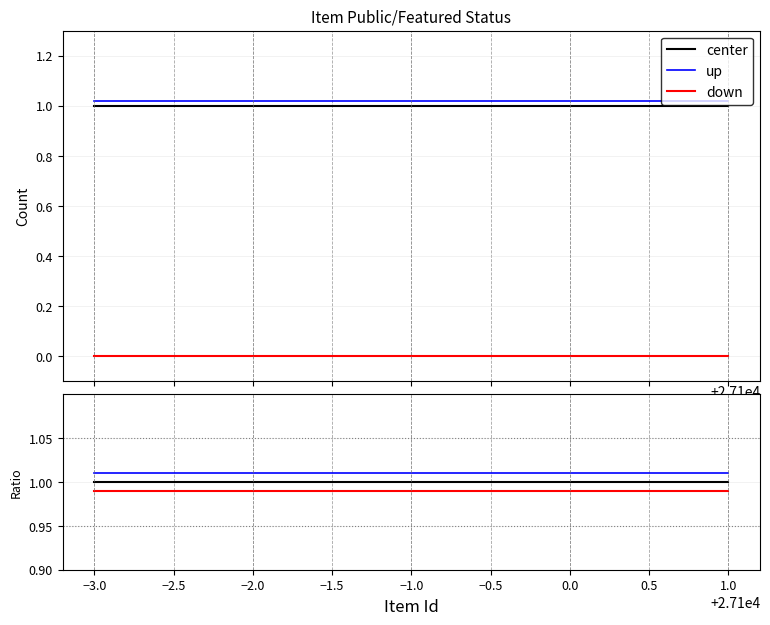

True or false: up and down intersect in this chart.

False